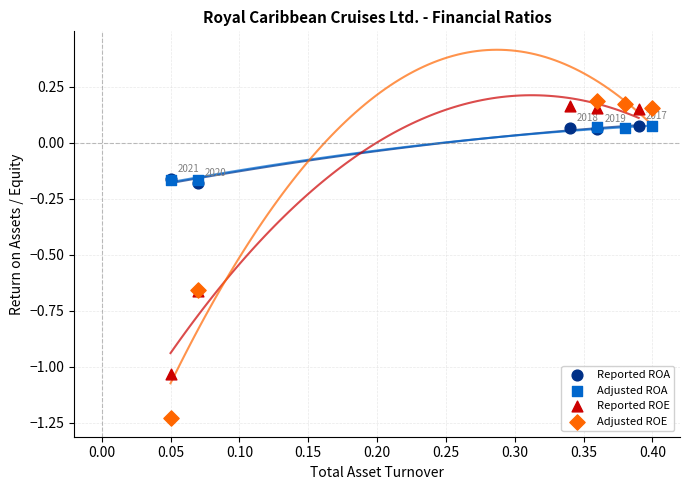

Which series reaches the maximum Y coordinate?

Adjusted ROE